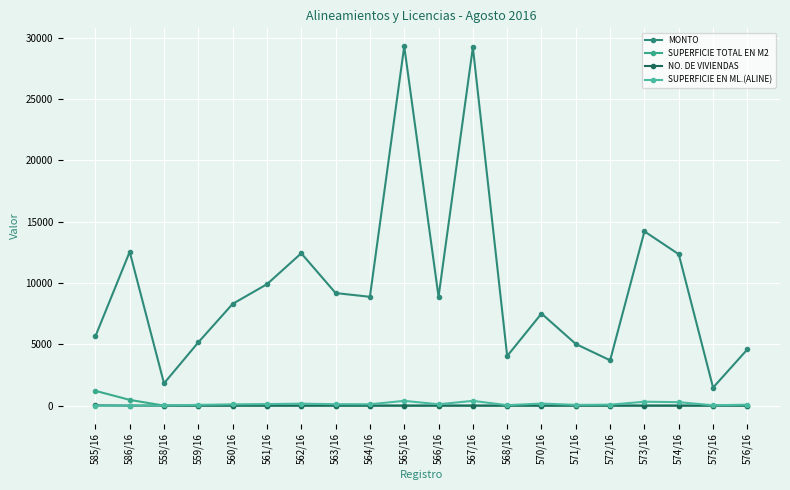

At which label is SUPERFICIE EN ML.(ALINE) closest to 195?

570/16